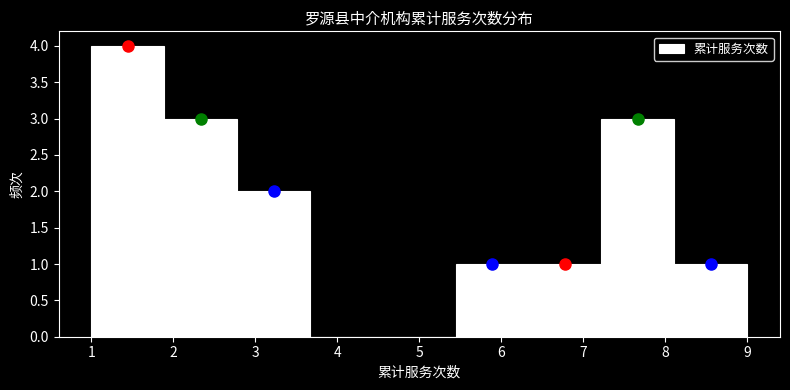

Reading left to right, transcribe this chart: for each bar, give the range it covers on the x-axis and its height. Neither the bar edges nor the heights are printed on the chart, so give them approximately, as read against the axes.

1.0 to 1.9: 4
1.9 to 2.8: 3
2.8 to 3.7: 2
3.7 to 4.6: 0
4.6 to 5.4: 0
5.4 to 6.3: 1
6.3 to 7.2: 1
7.2 to 8.1: 3
8.1 to 9.0: 1